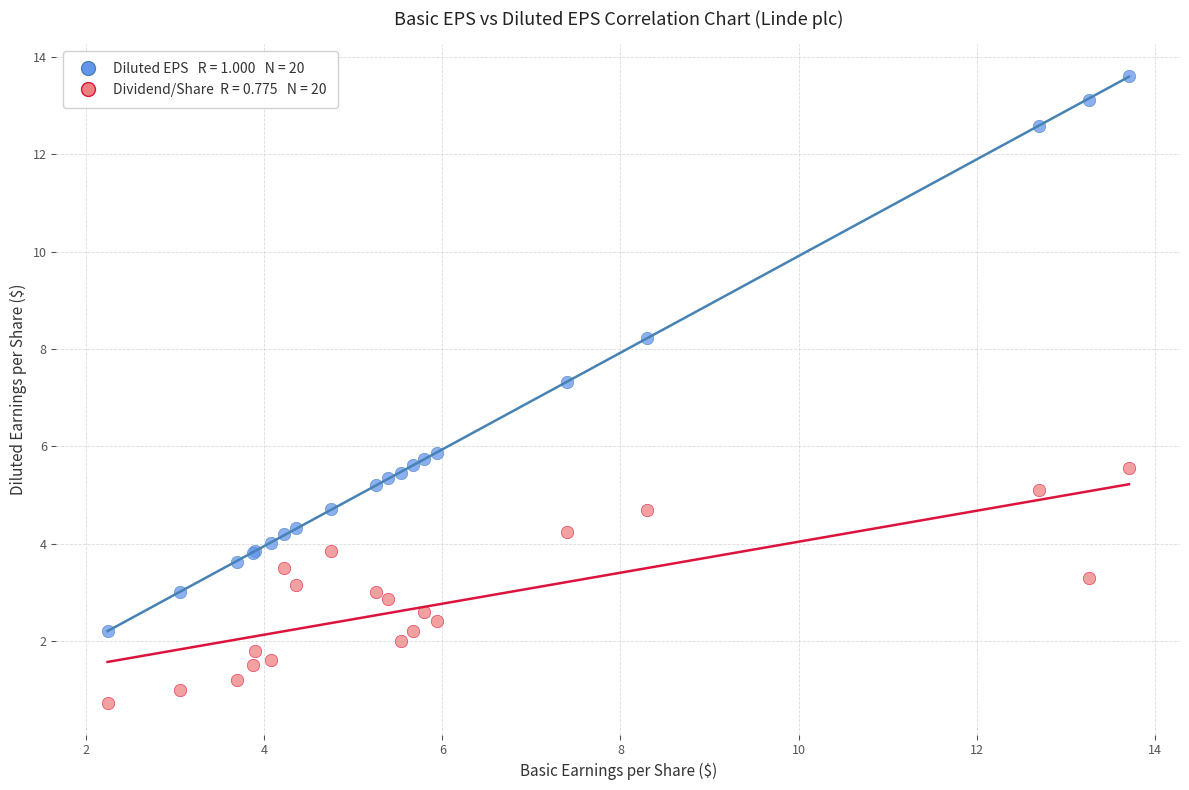

Across all series, what Y value is closest to 7?

7.3